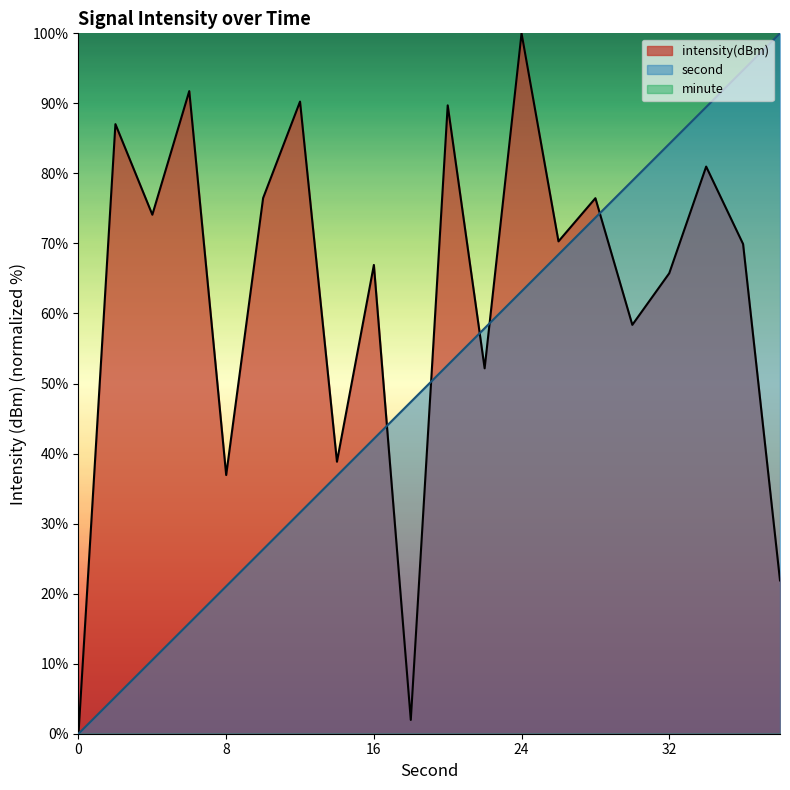

How many data points does each series have?

20